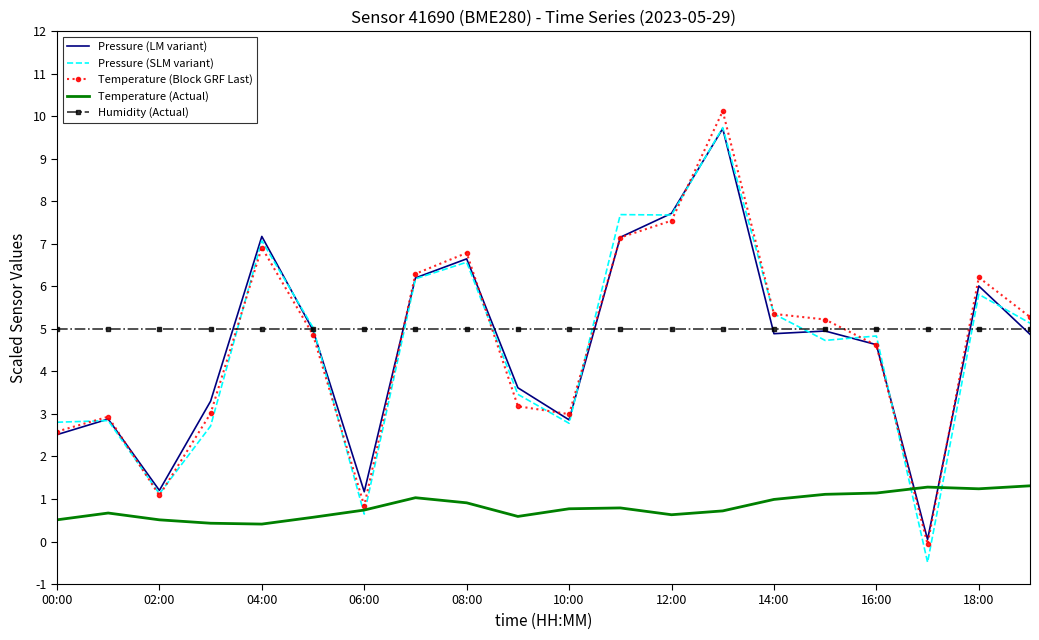

What is the minimum value shown in the chart?

-0.5